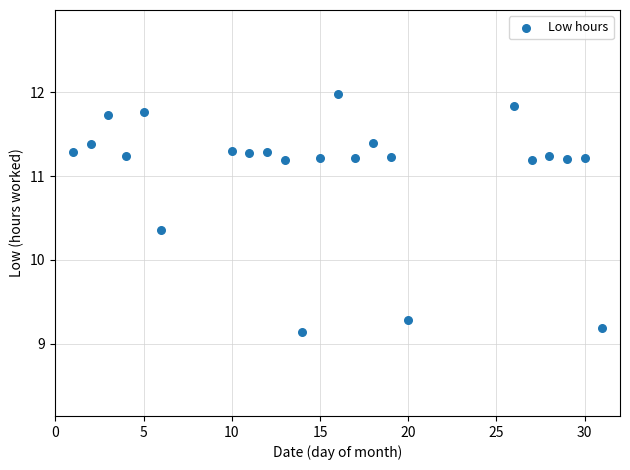

What Y value in the scatter plot is closest to 10?

10.4